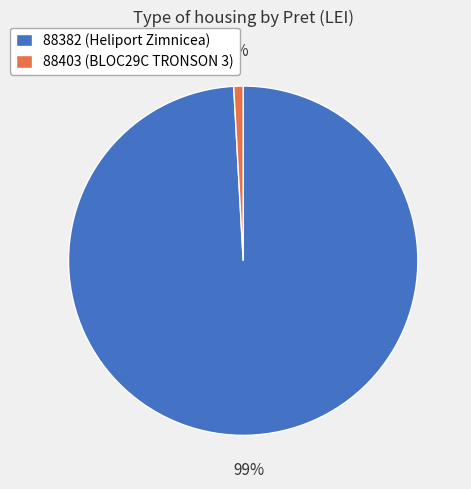

Does 88382 represent more than half of the total?

Yes